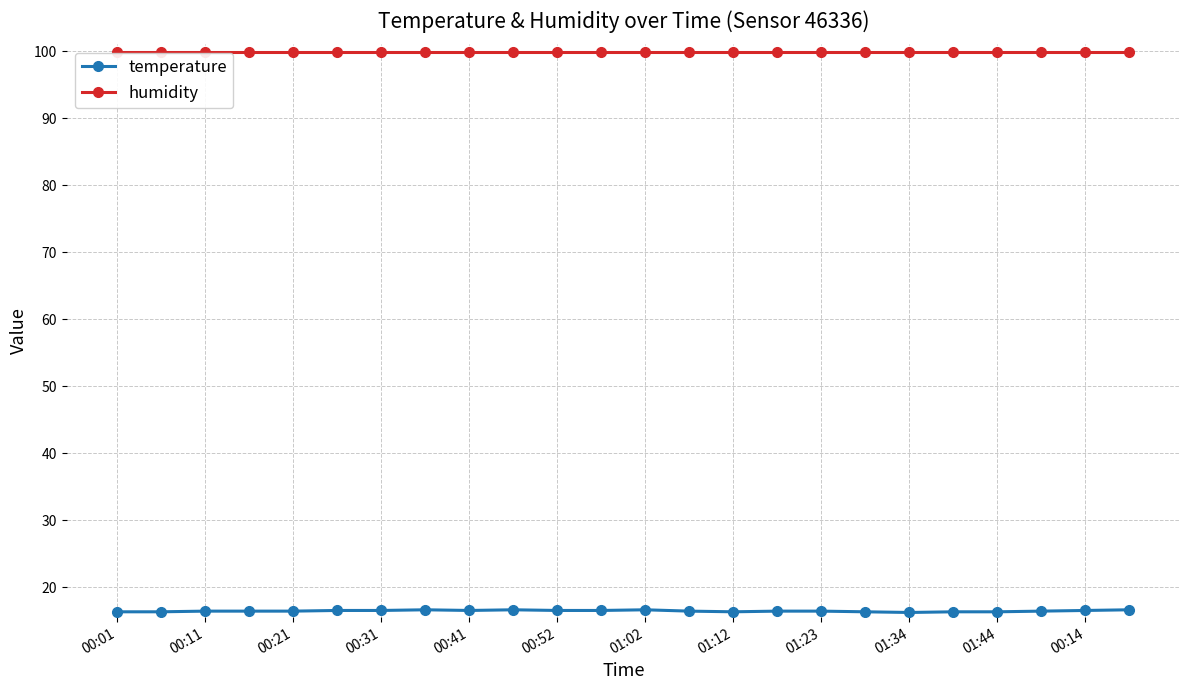

What is the highest value of the temperature series?

16.6